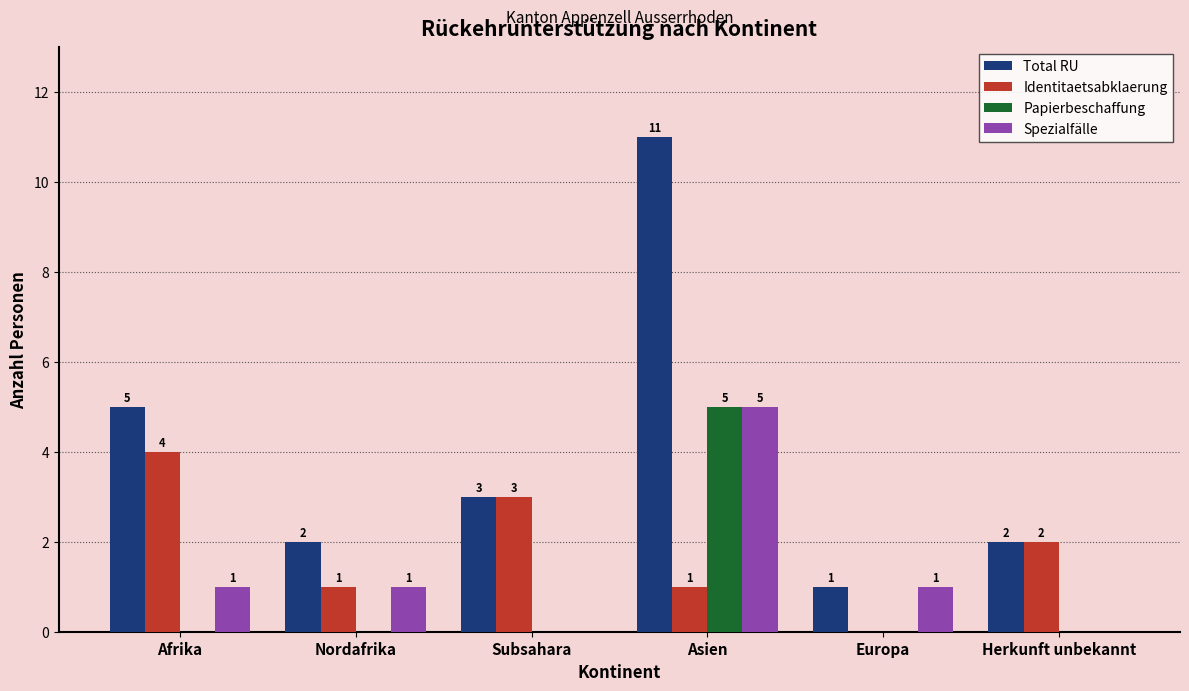

Is it true that Papierbeschaffung equals 5 at Asien?

True